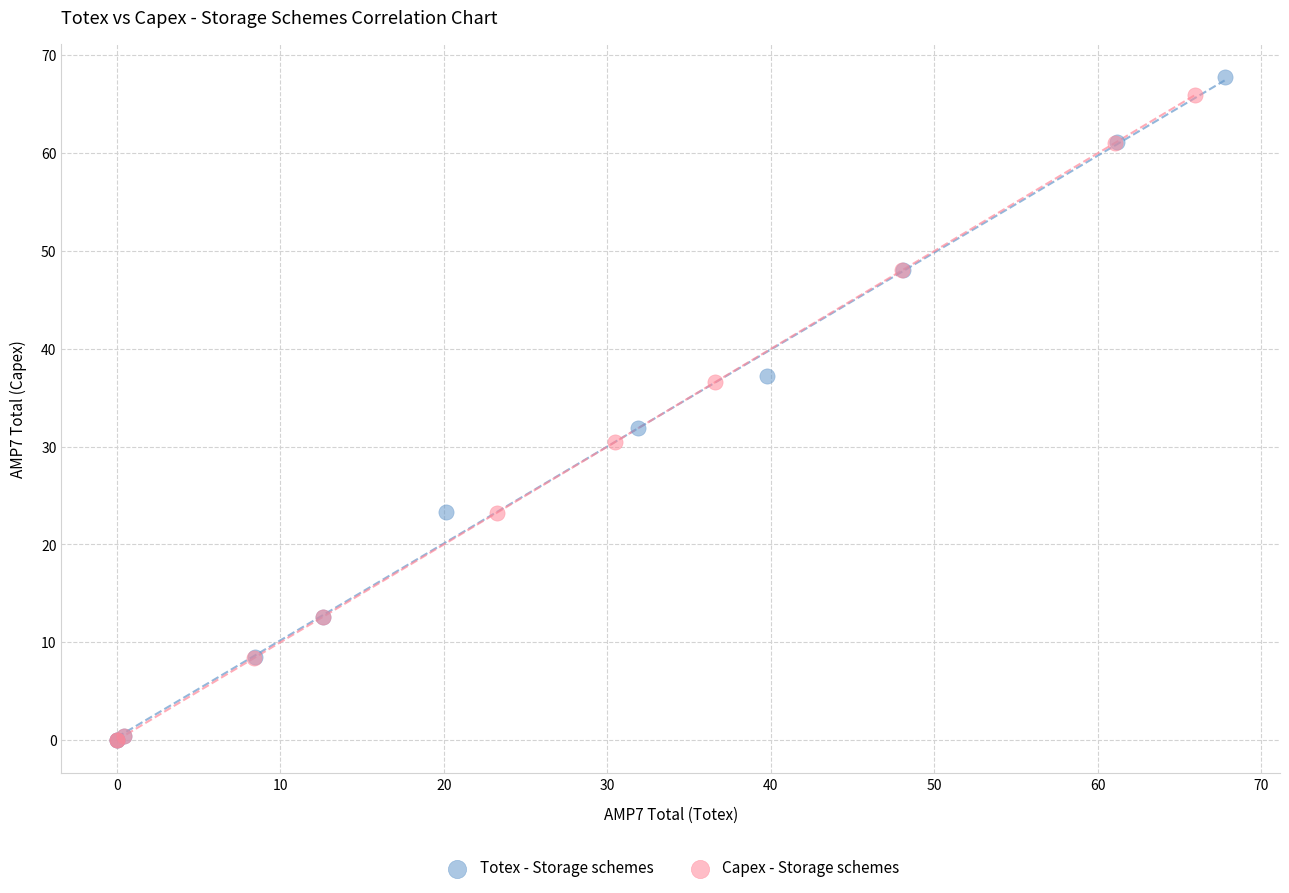

Which series has the largest Y range (max minus min)?

Totex - Storage schemes